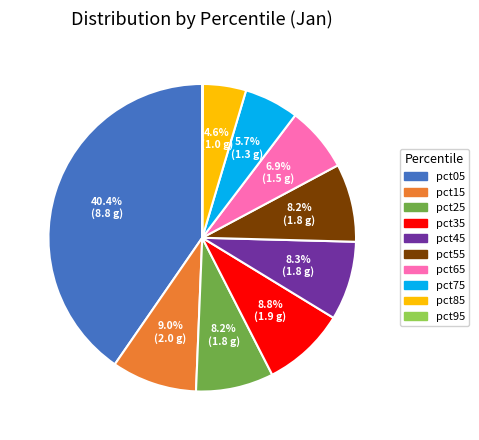

Is the sum of pct65 and pct75 greater than half?

No